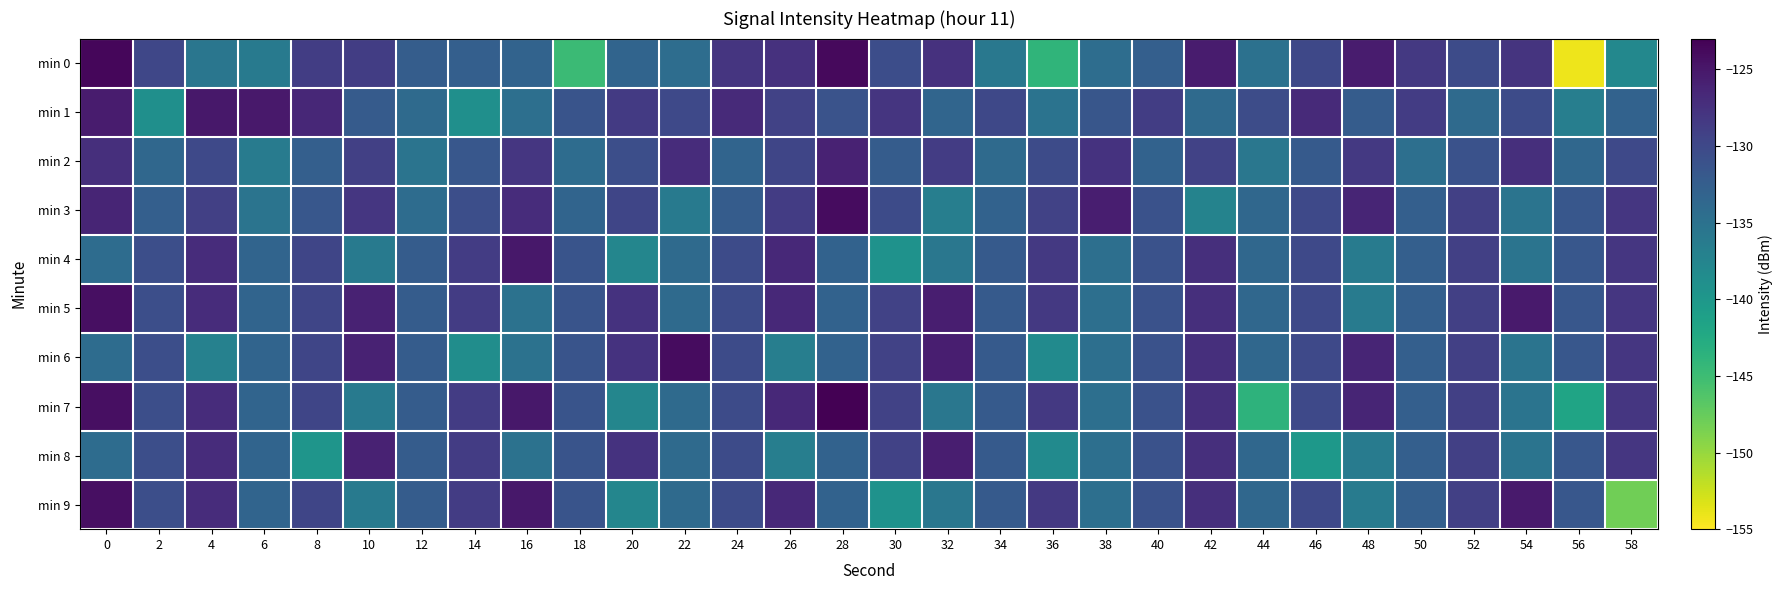

What is the greatest value displayed?

-123.0